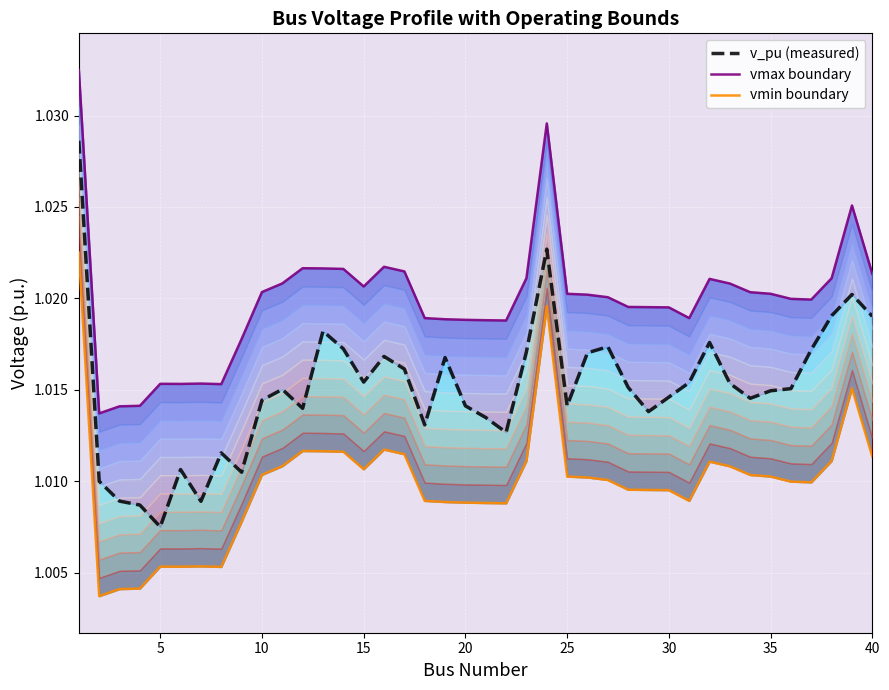

Rank the series by their maximum value, from highest to lowest.

vmax boundary, v_pu (measured), vmin boundary